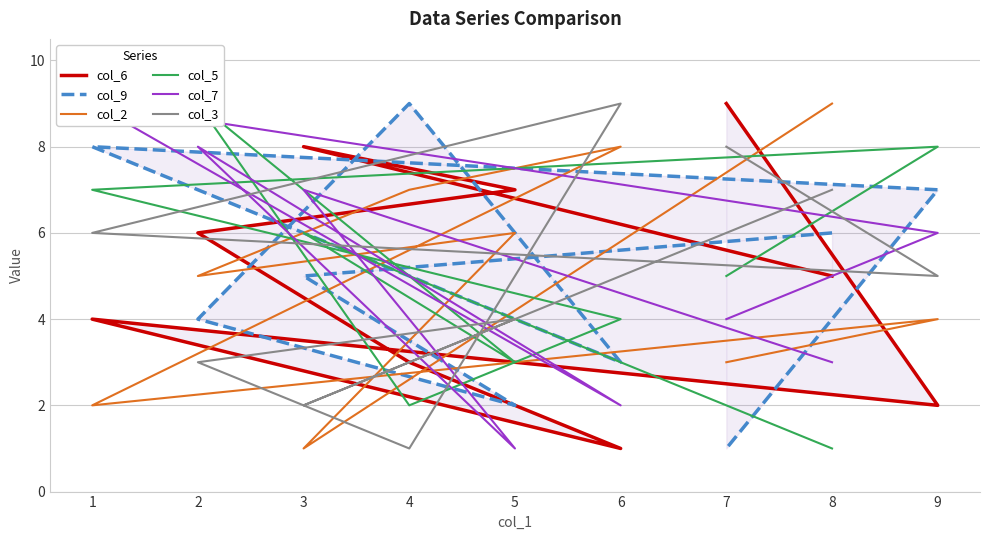

Rank the categories by col_6 value from highest to lowest.

7, 3, 5, 2, 8, 1, 4, 9, 6